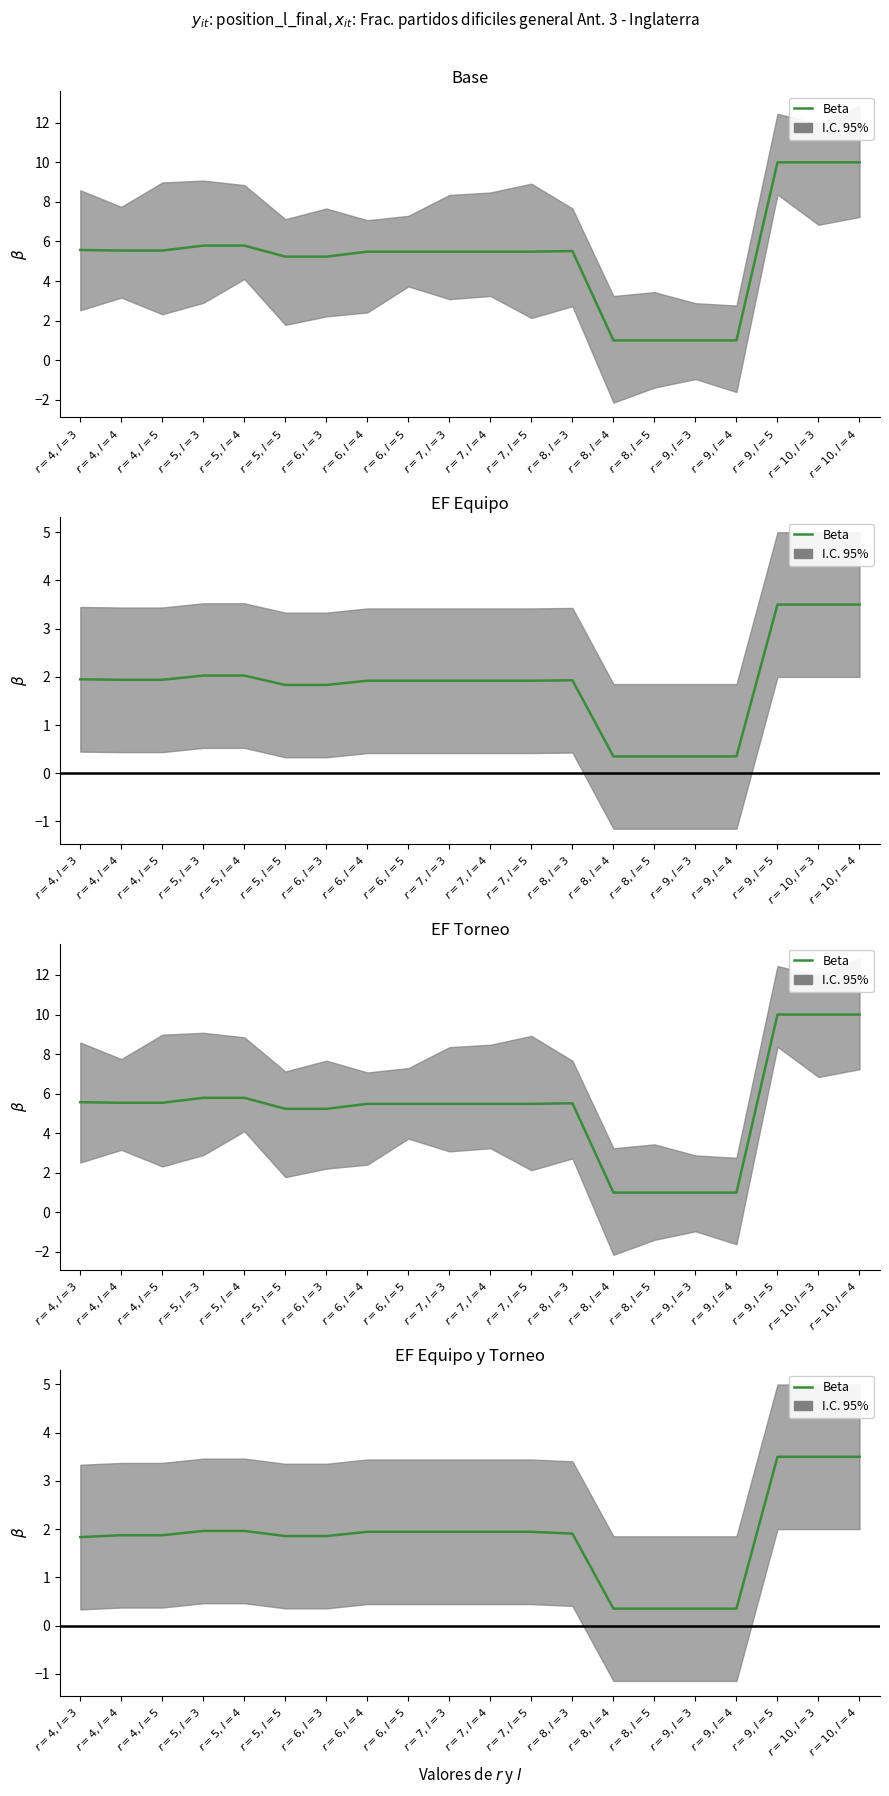

What is the label of the 7th point from the left?

$r=6,l=3$